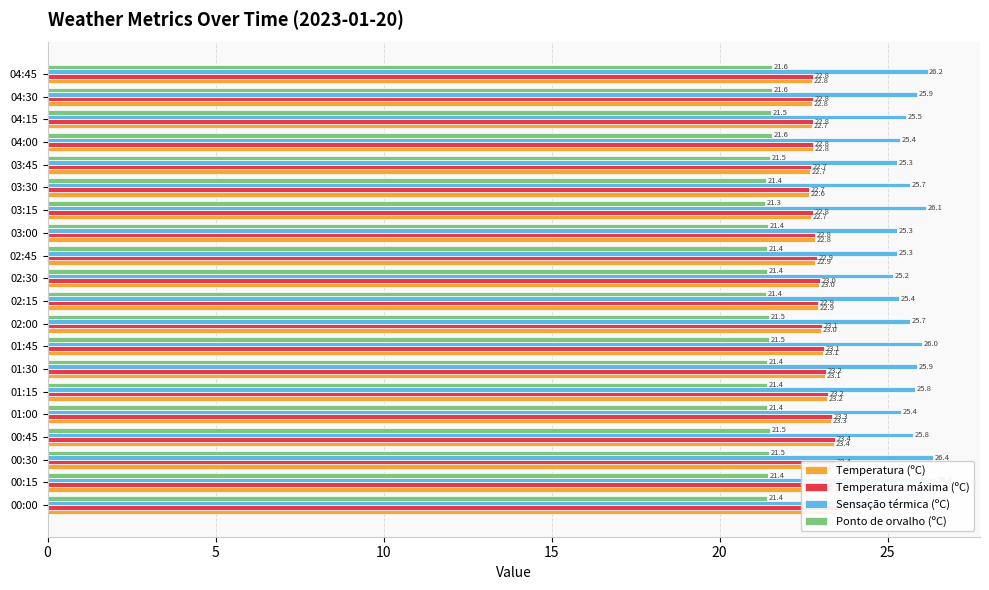

Read the Sensação térmica (ºC) value at 02:00.

25.7